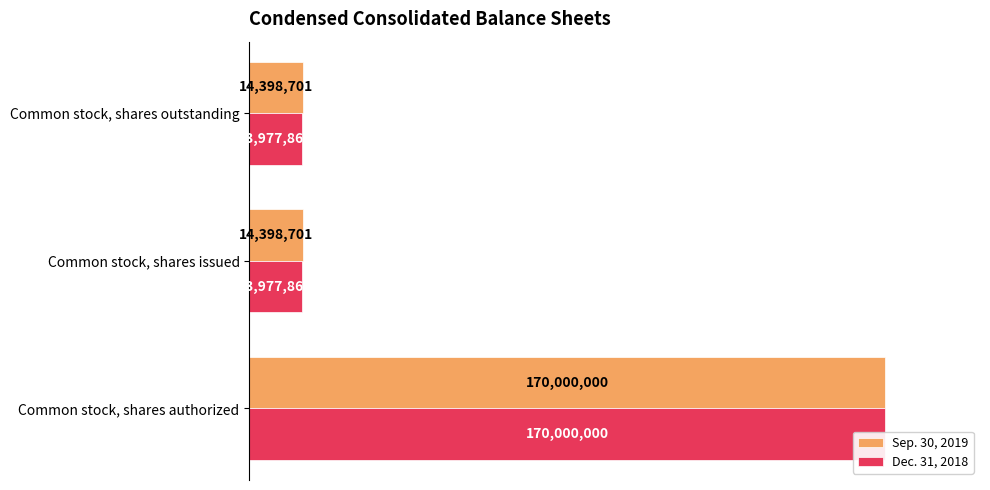

What is the value of the Dec. 31, 2018 bar at the 3rd from the left?

13977868